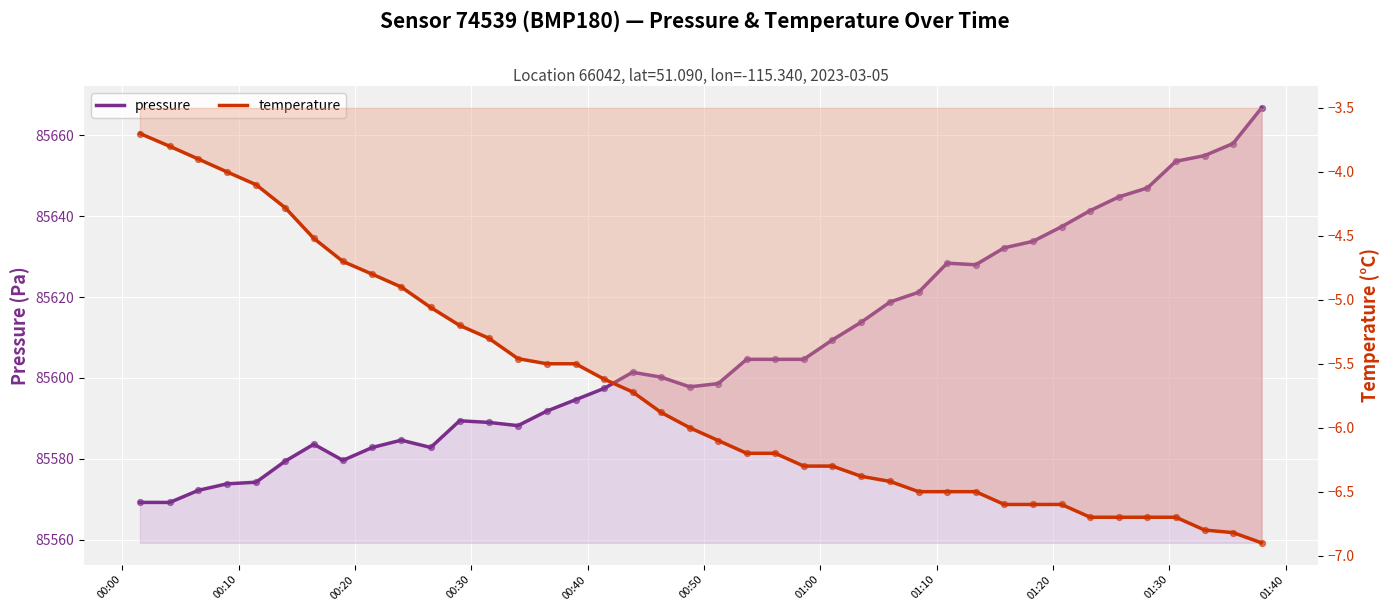

Which series reaches the maximum Y coordinate?

pressure